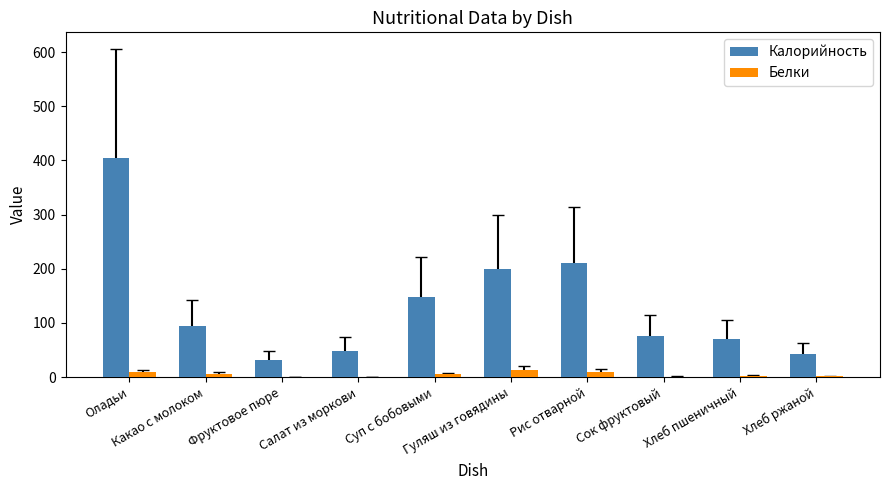

Count the number of categories in the chart.

10